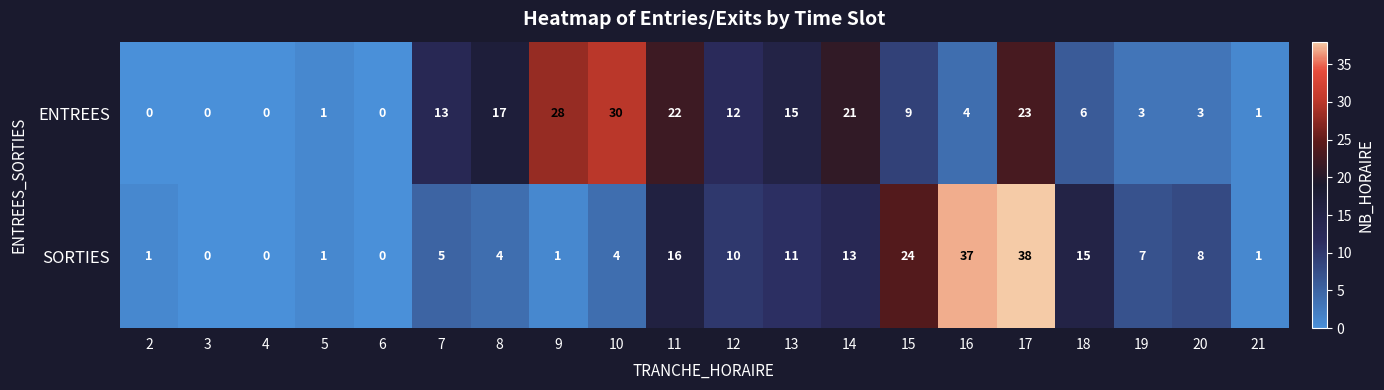

What is the sum of all SORTIES values?

196